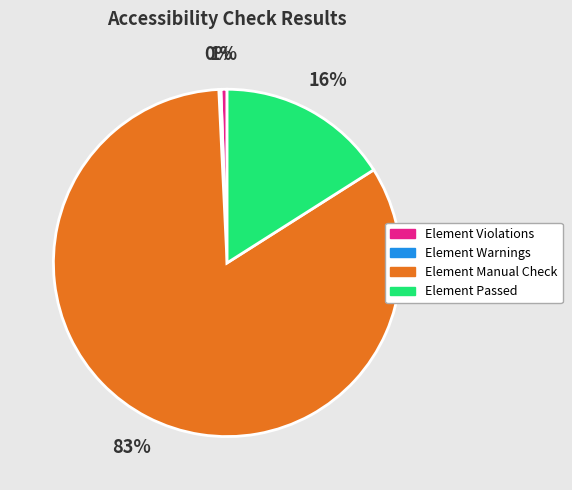

Is there any slice that represents more than half of the pie?

Yes